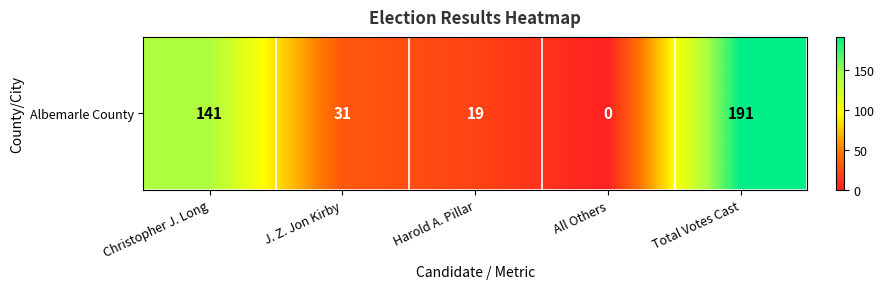

How many series are shown in this chart?

1